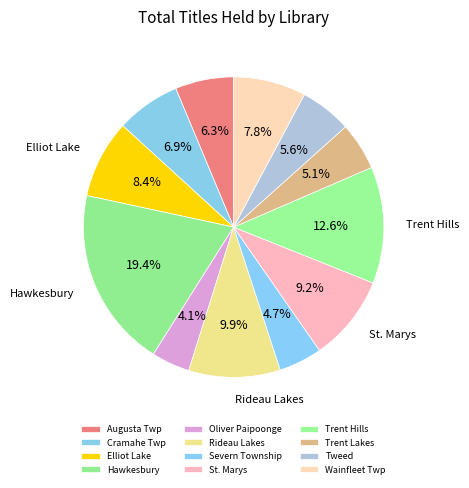

Which slice is the largest?

Hawkesbury